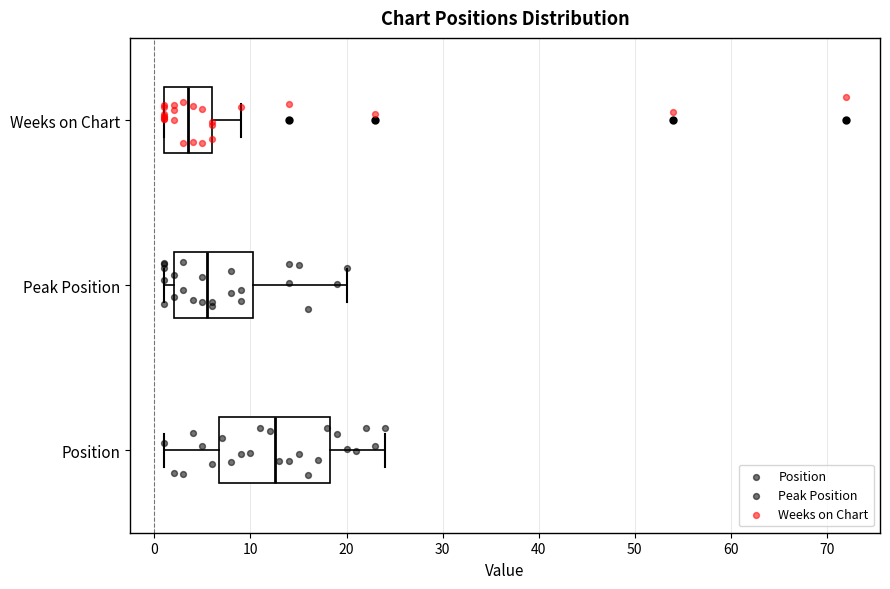

Where is the left edge of the box for Weeks on Chart on the x-axis? The values are not printed on the chart, so give them approximately, as read against the axis.

1